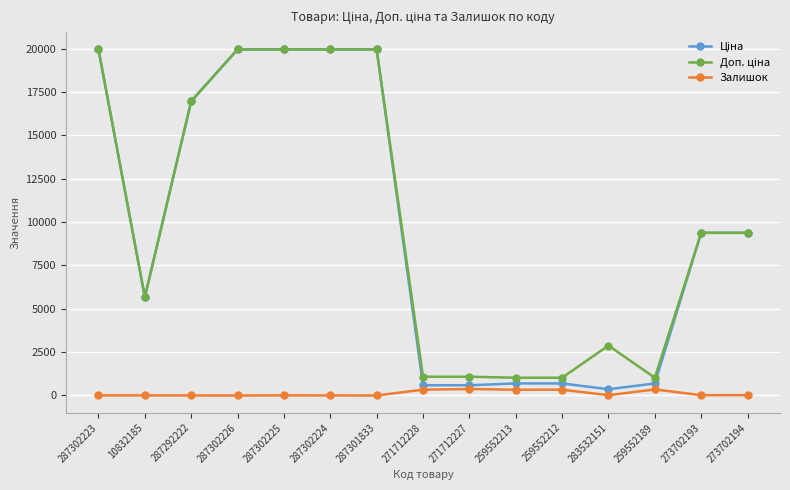

Is it true that Залишок equals 331.0 at 259552213?

True